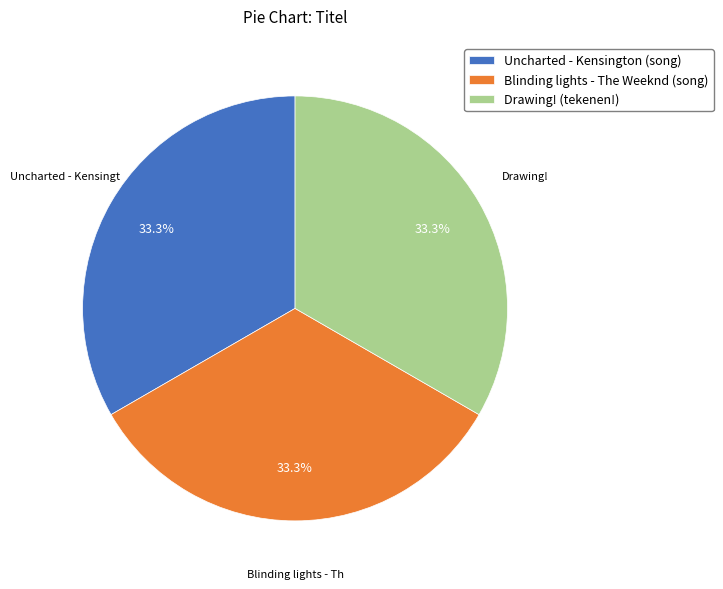

What is the ratio of the value at Drawing! (tekenen!) to the value at Uncharted - Kensington (song)?

1.0